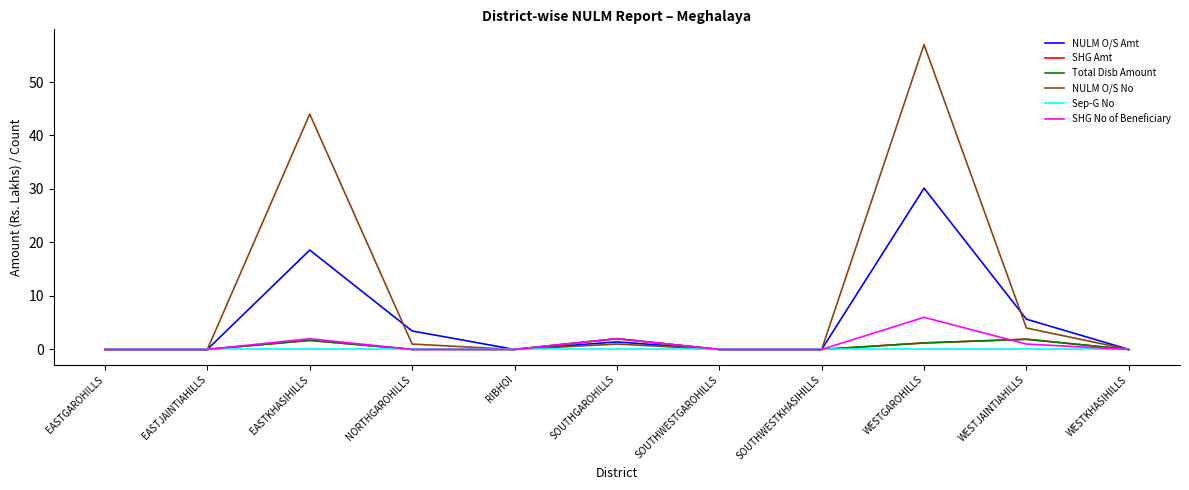

What is the maximum value shown in the chart?

57.0